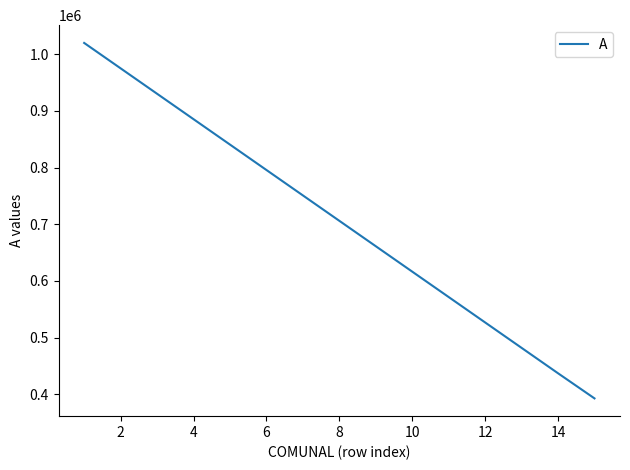

What is the difference between the maximum and minimum values?

627086